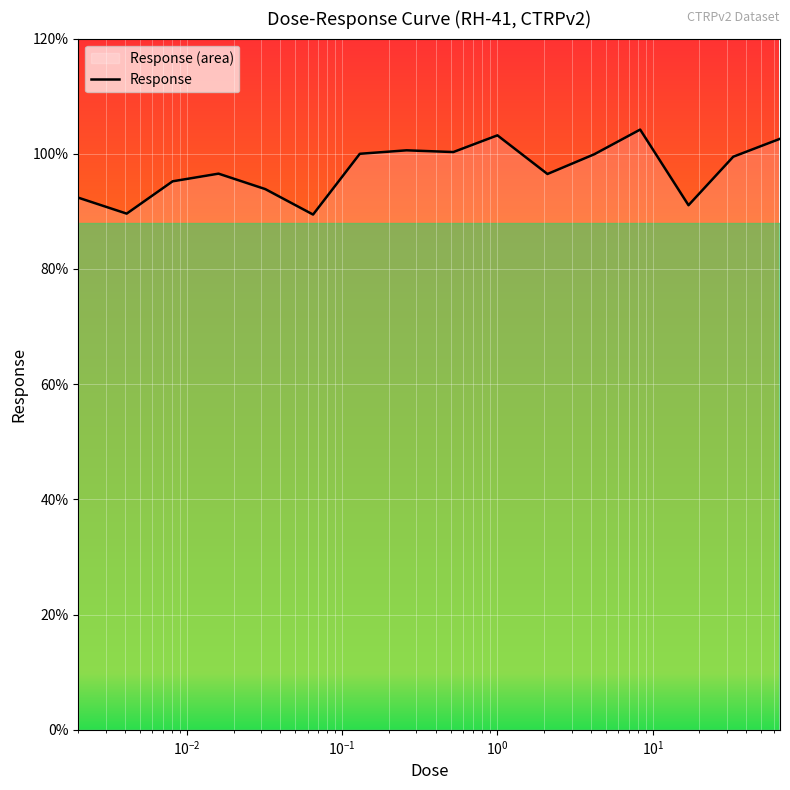

Is it true that the value at 0.0081 is 95.2?

True